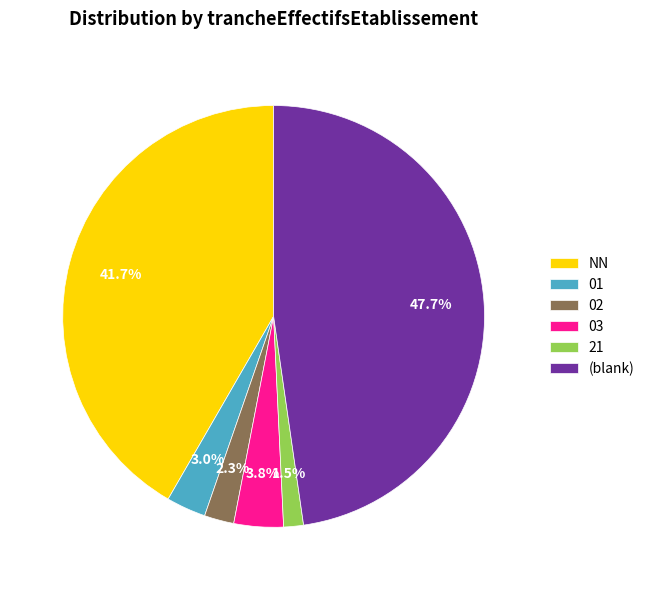

To the nearest percent, what percentage of the pie is NN?

42%